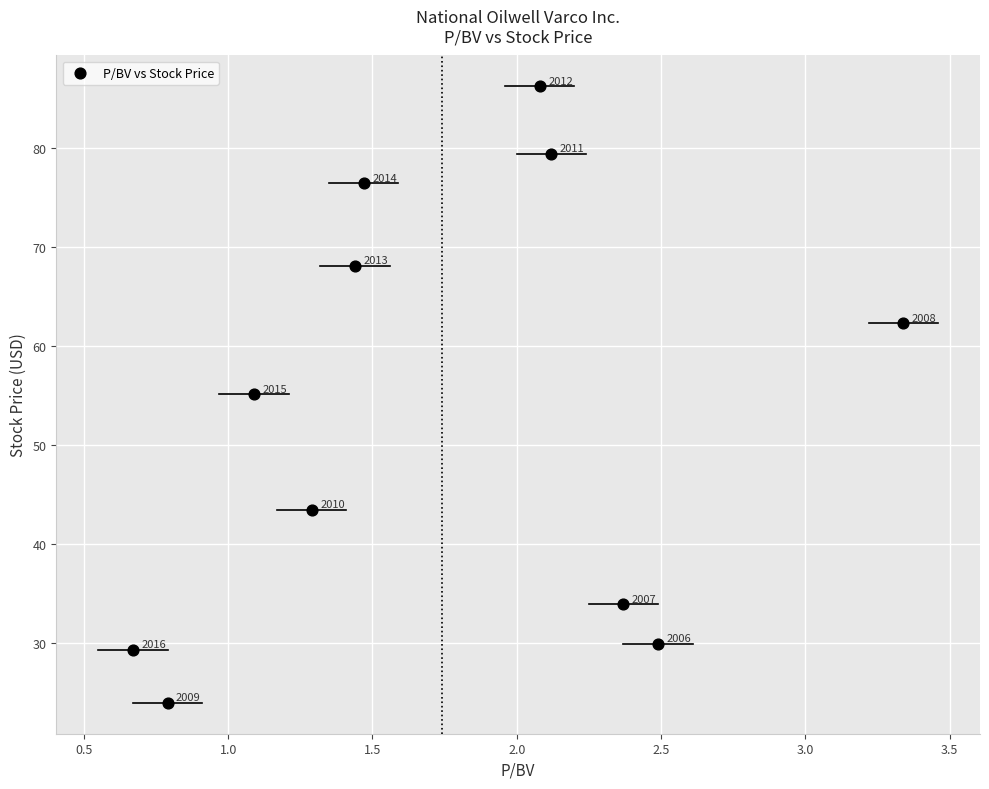

What is the average X value?

1.7